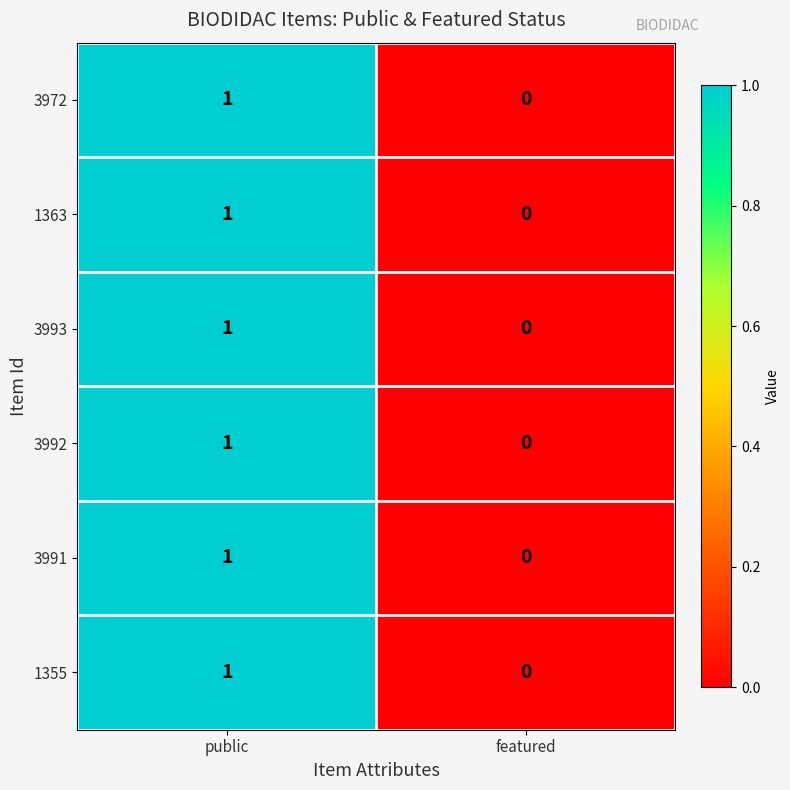

Reading left to right, list all the values displayed in this chart.

3972: public=1	featured=0
1363: public=1	featured=0
3993: public=1	featured=0
3992: public=1	featured=0
3991: public=1	featured=0
1355: public=1	featured=0